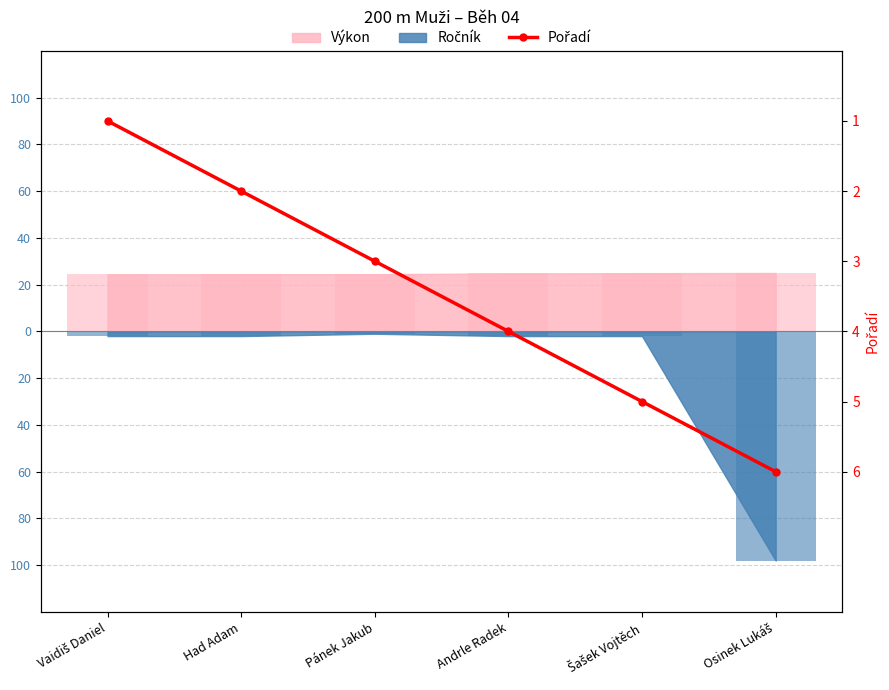

How many values are between 2 and 5?

4